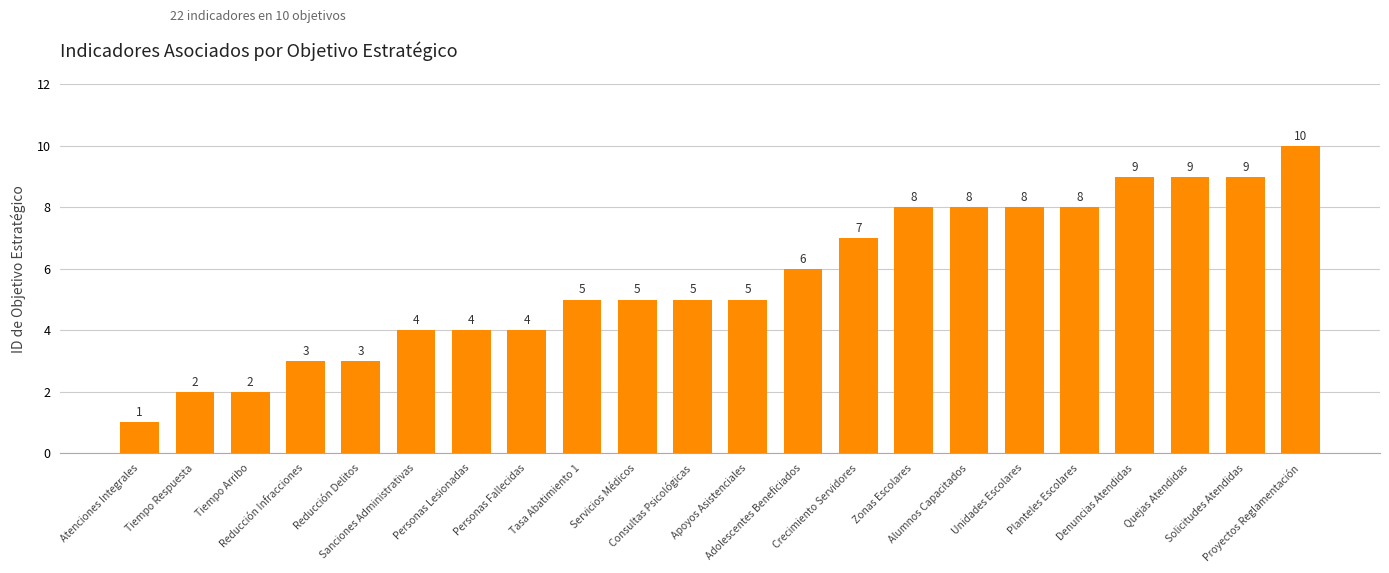

How many data points does each series have?

22